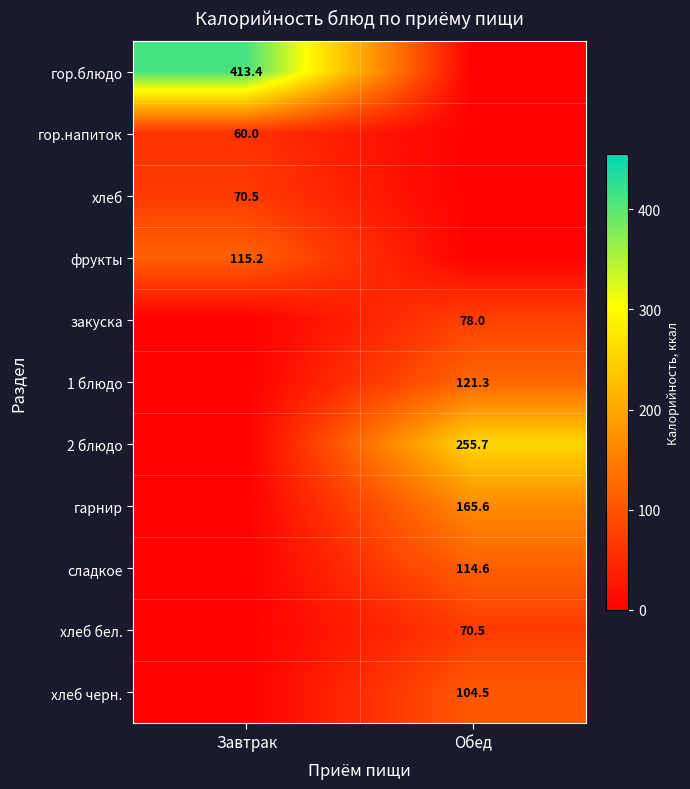

The value of фрукты at Завтрак is 67.0. True or false?

False